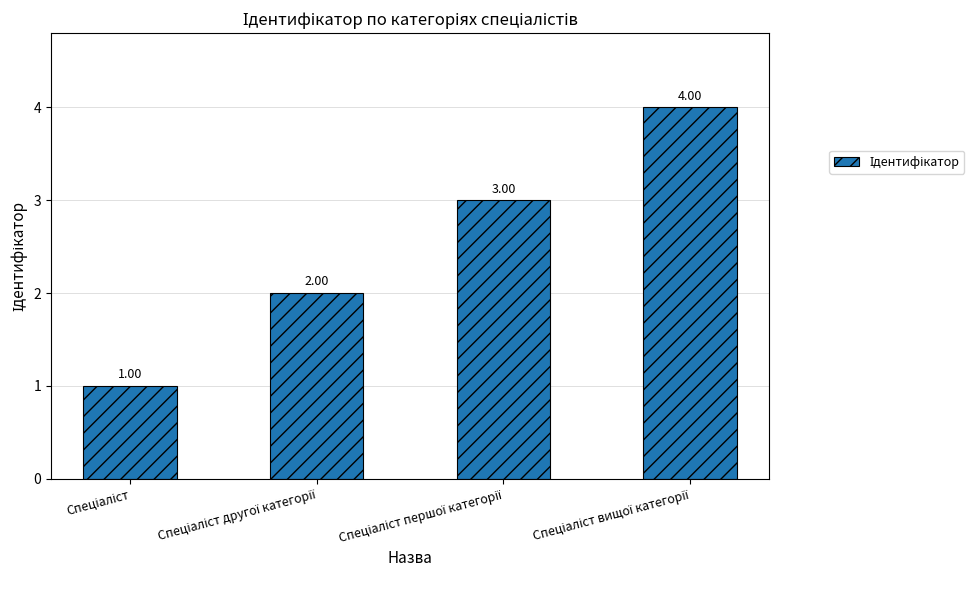

What is the sum of all values?

10